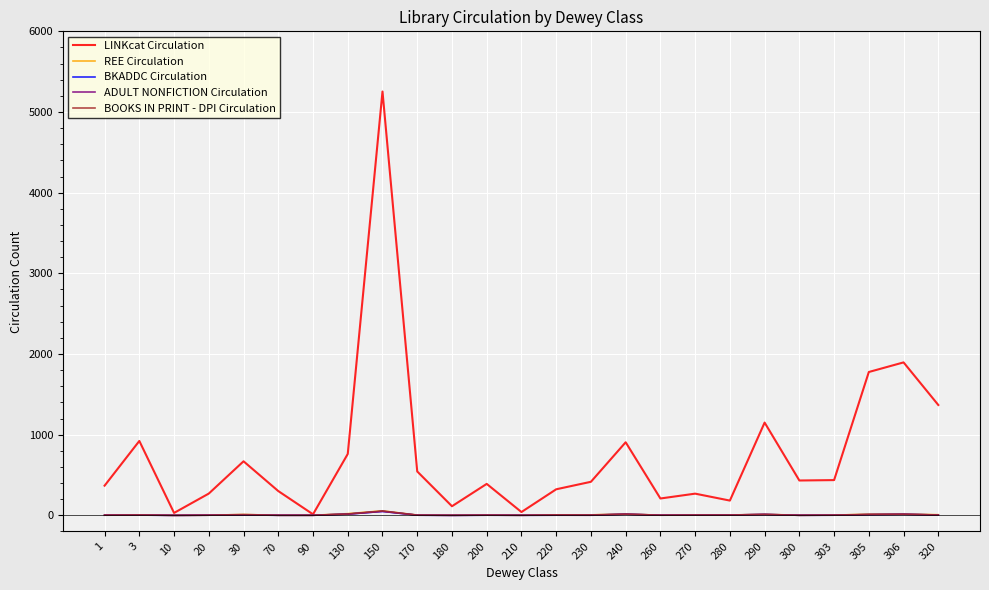

True or false: REE Circulation has a value of 21 at 130.

True